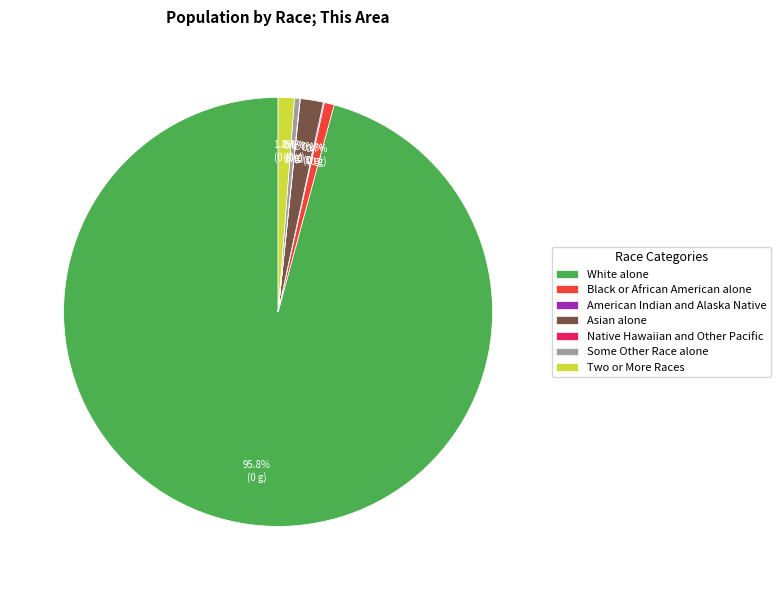

What is the total percentage of Some Other Race alone and Two or More Races?

1.6%